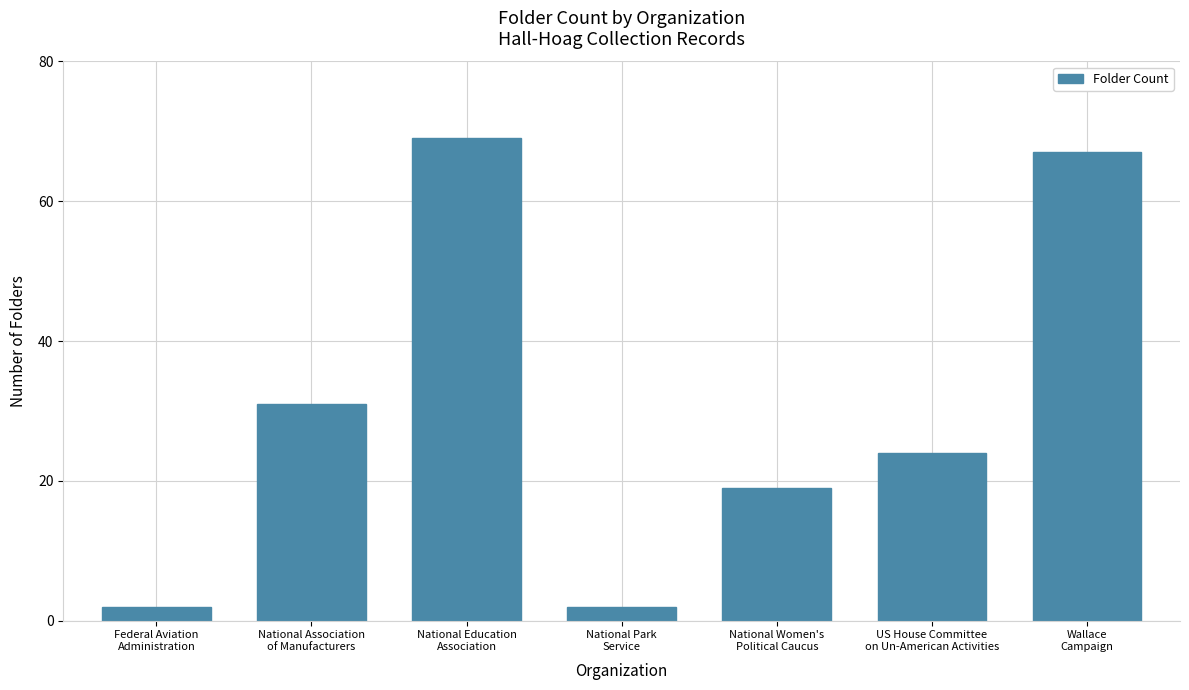

What is the label of the 7th bar from the right?

Federal Aviation
Administration